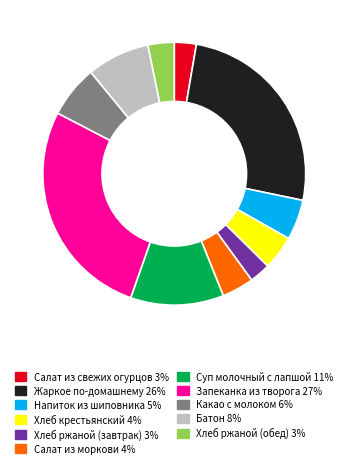

Is Жаркое по-домашнему the majority of the pie?

No